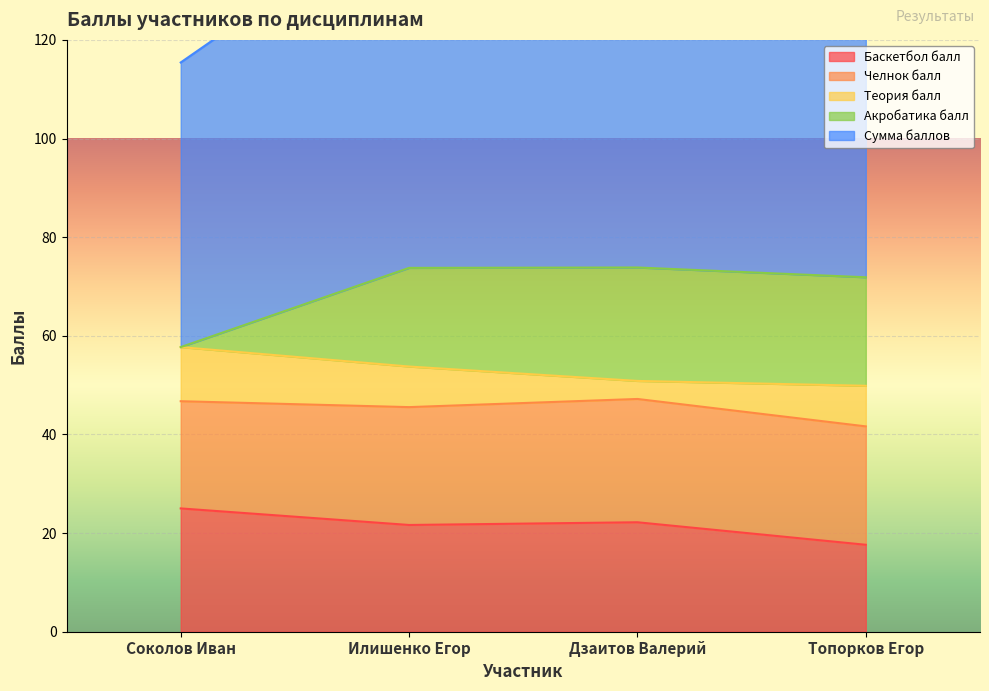

What position from the left is Дзаитов Валерий?

3